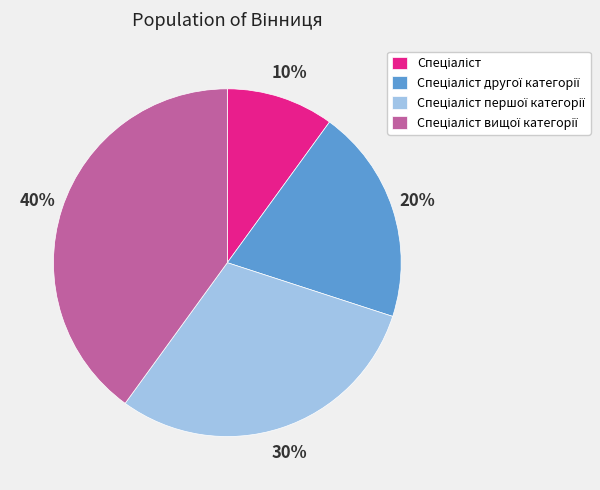

To the nearest percent, what is the difference between the largest and smallest slice percentages?

30%